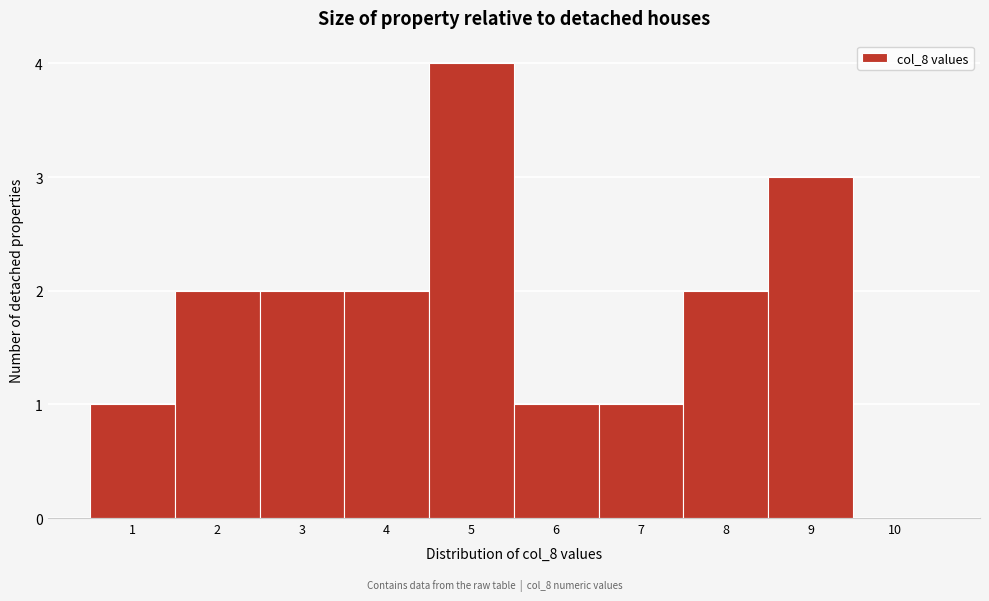

Reading left to right, transcribe this chart: for each bar, give the range it covers on the x-axis and its height. The values are not printed on the chart, so give them approximately, as read against the axis.

0.5 to 1.5: 1
1.5 to 2.5: 2
2.5 to 3.5: 2
3.5 to 4.5: 2
4.5 to 5.5: 4
5.5 to 6.5: 1
6.5 to 7.5: 1
7.5 to 8.5: 2
8.5 to 9.5: 3
9.5 to 10.5: 0